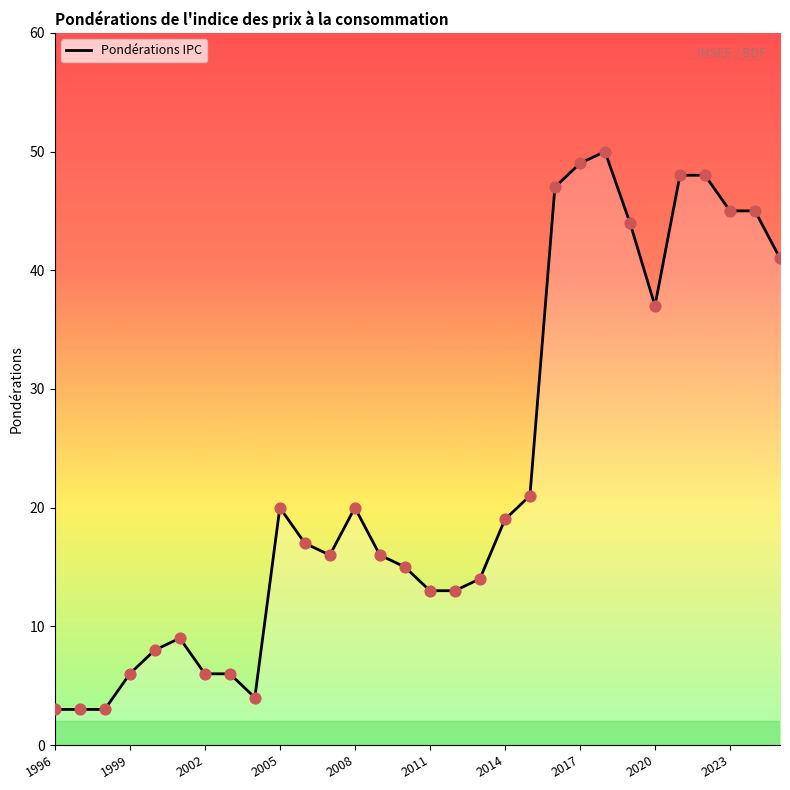

What is the smallest value displayed?

3